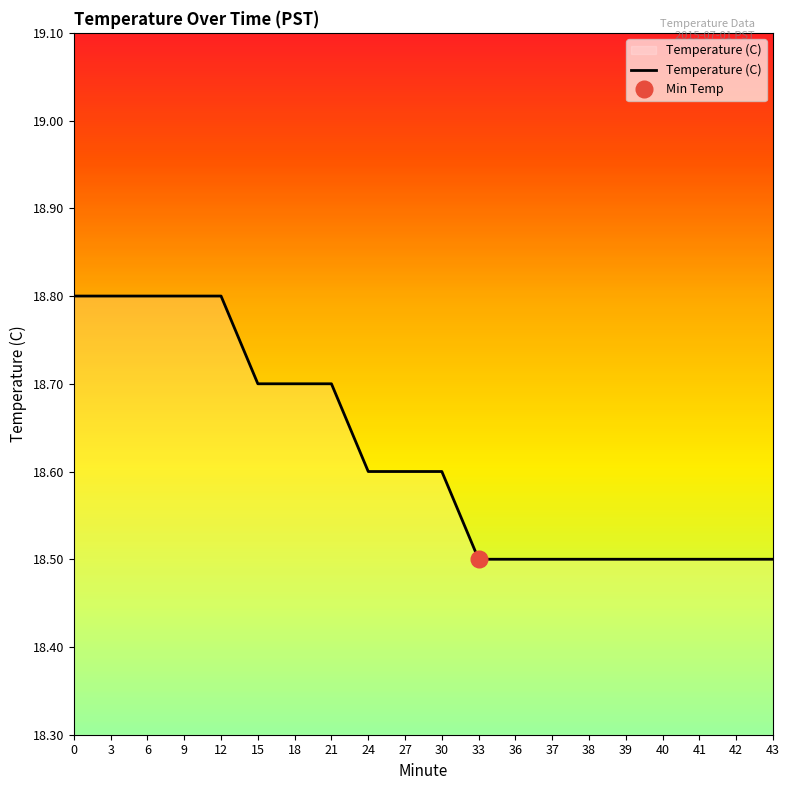

Between 24 and 39, which is larger?

24